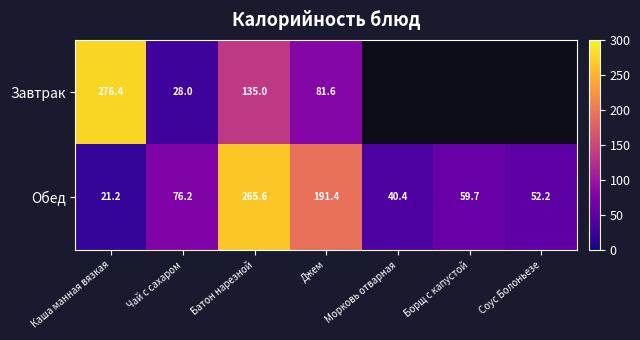

What is the spread (max minus min) of values at Каша манная вязкая?

255.2